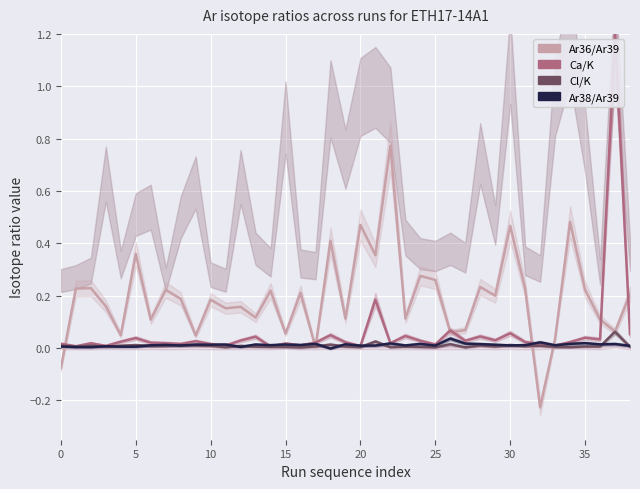

Which label corresponds to the smallest value in the chart?

32